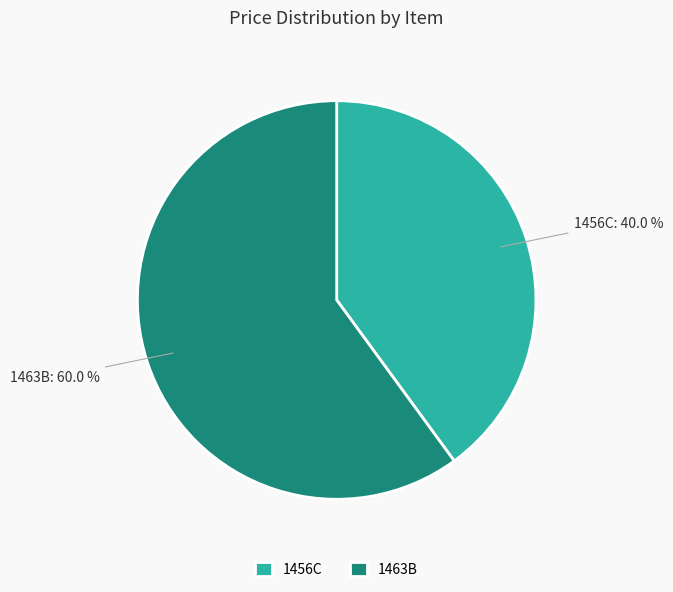

What is the ratio of the value at 1463B to the value at 1456C?

1.5